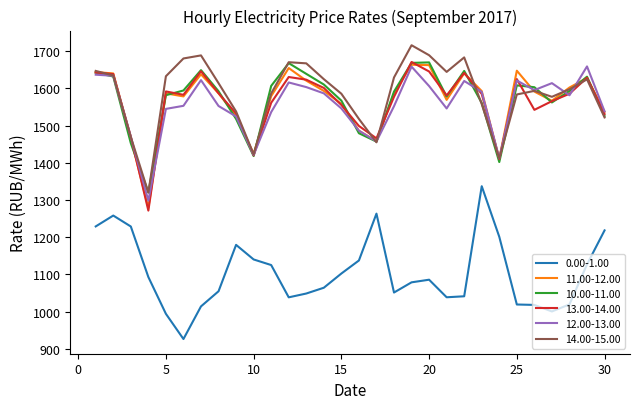

True or false: 0.00-1.00 and 10.00-11.00 cross at least once.

False